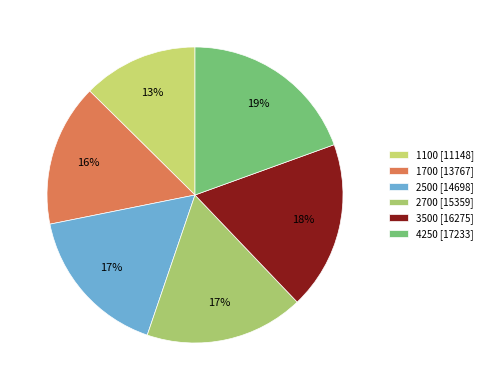

To the nearest percent, what is the combined percentage of 2700 and 4250?

37%